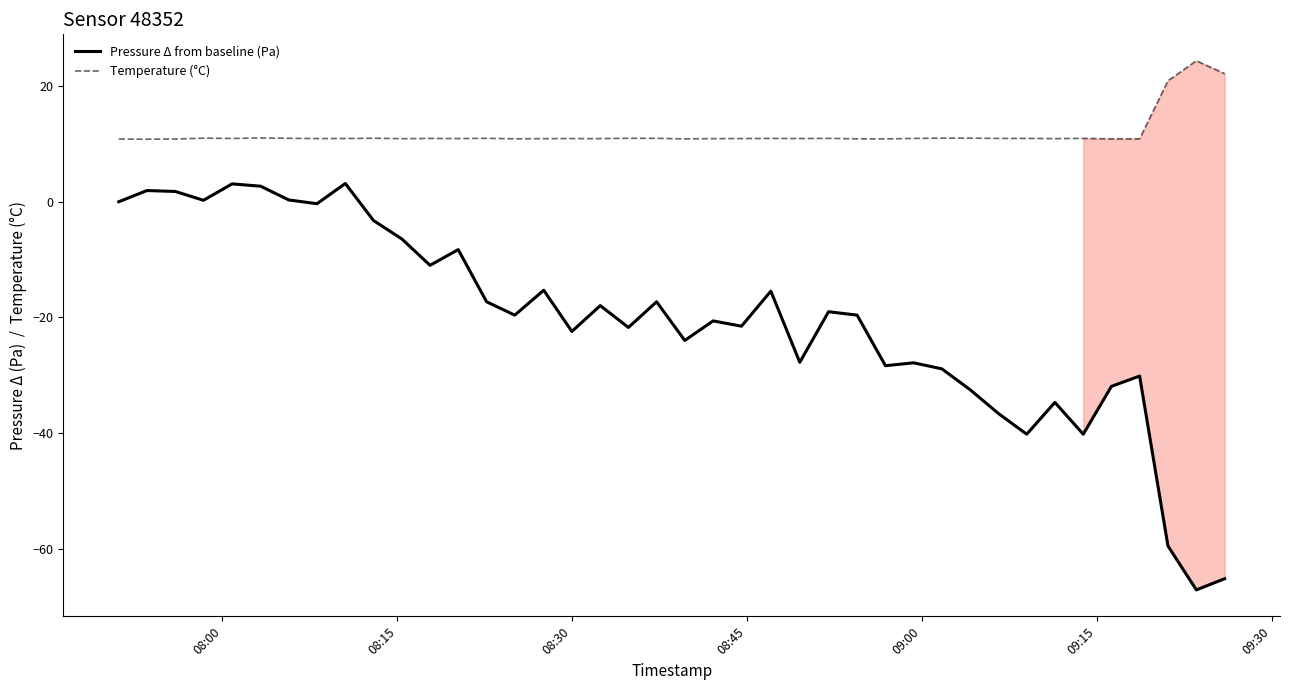

What is the lowest value of the Temperature (°C) series?

10.8